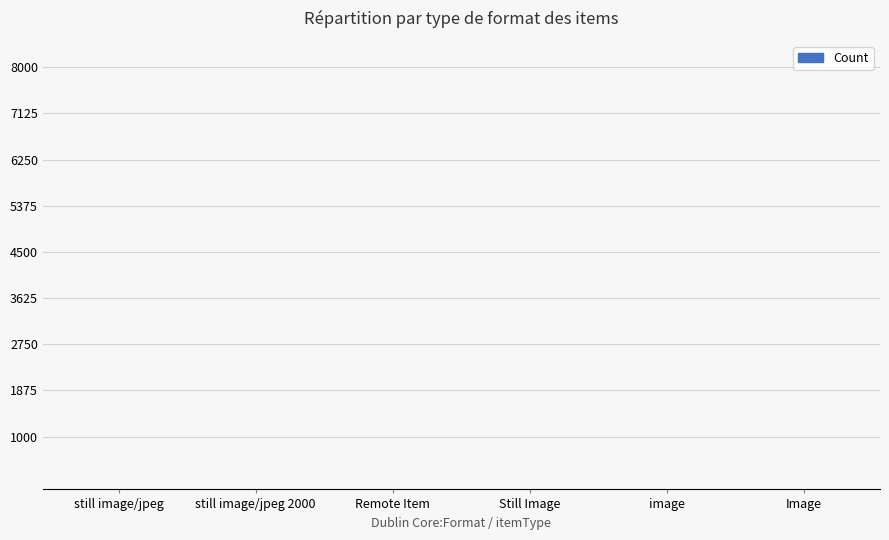

True or false: the data shows 2 at still image/jpeg 2000.

True